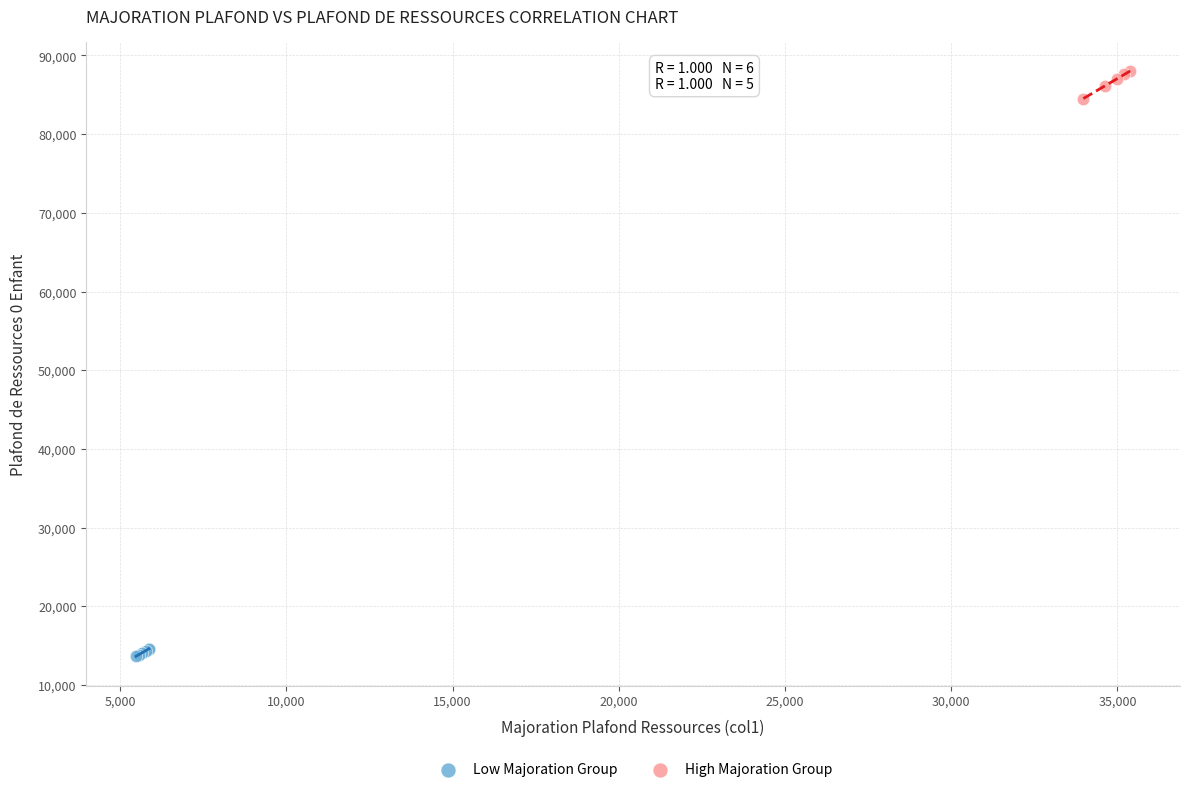

What are all the series names shown in the legend?

Low Majoration Group, High Majoration Group